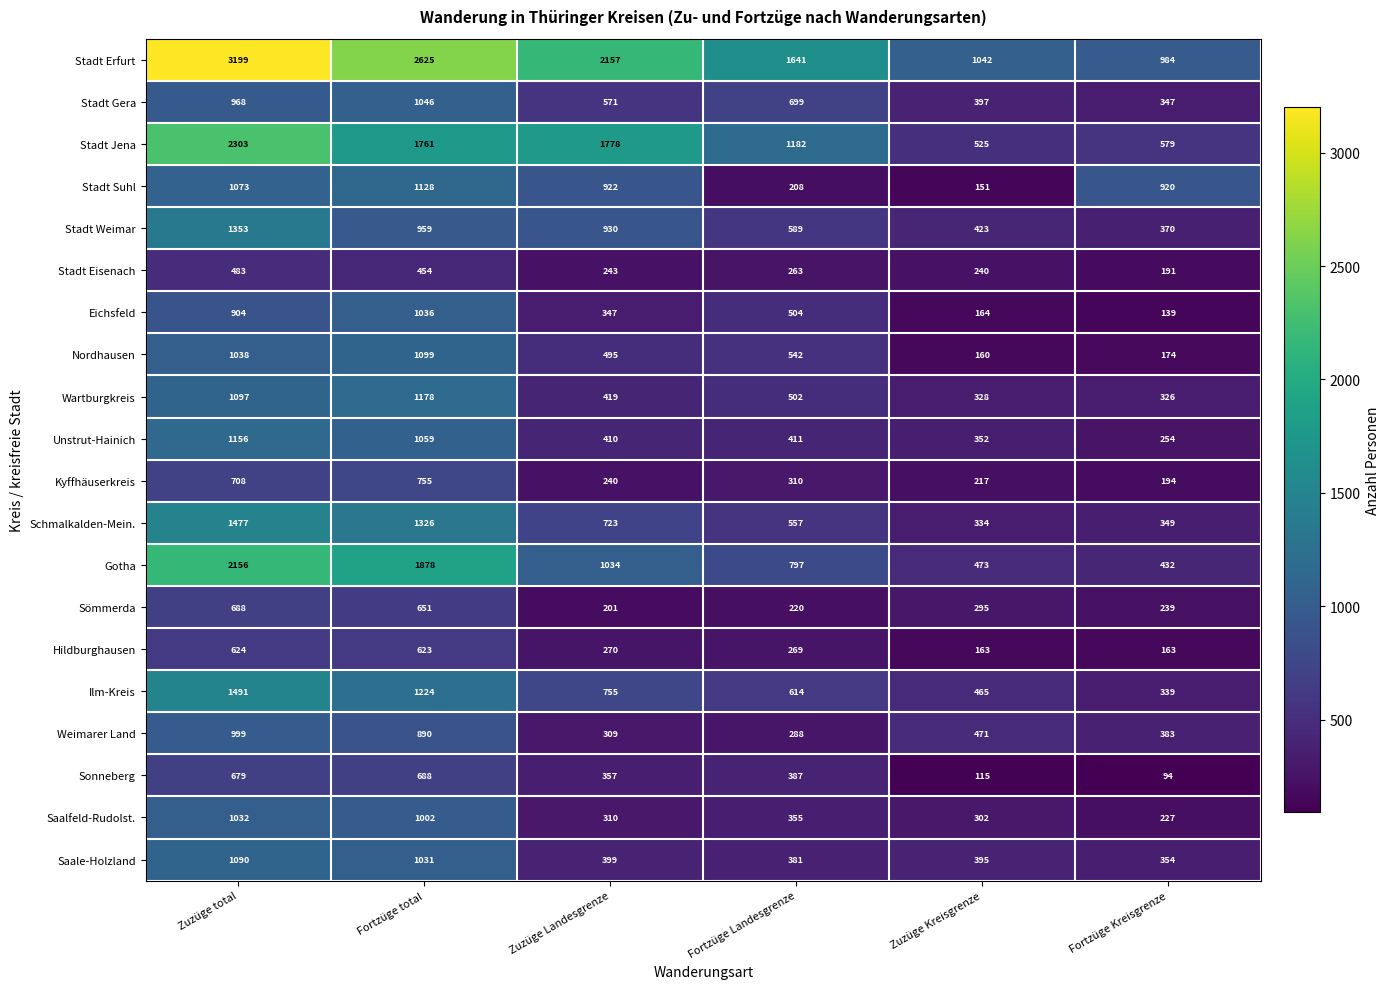

Which series has the largest total across all categories?

Stadt Erfurt